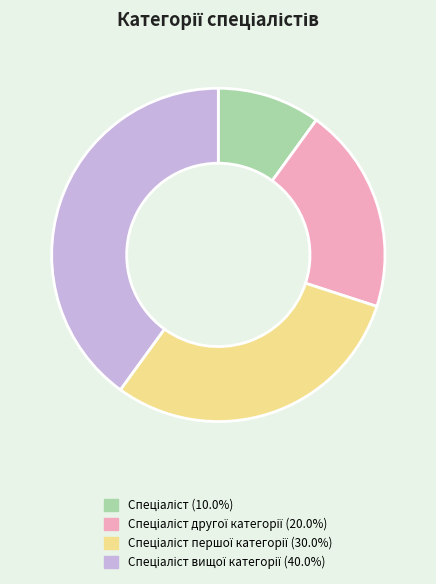

Is there any slice that represents more than half of the pie?

No